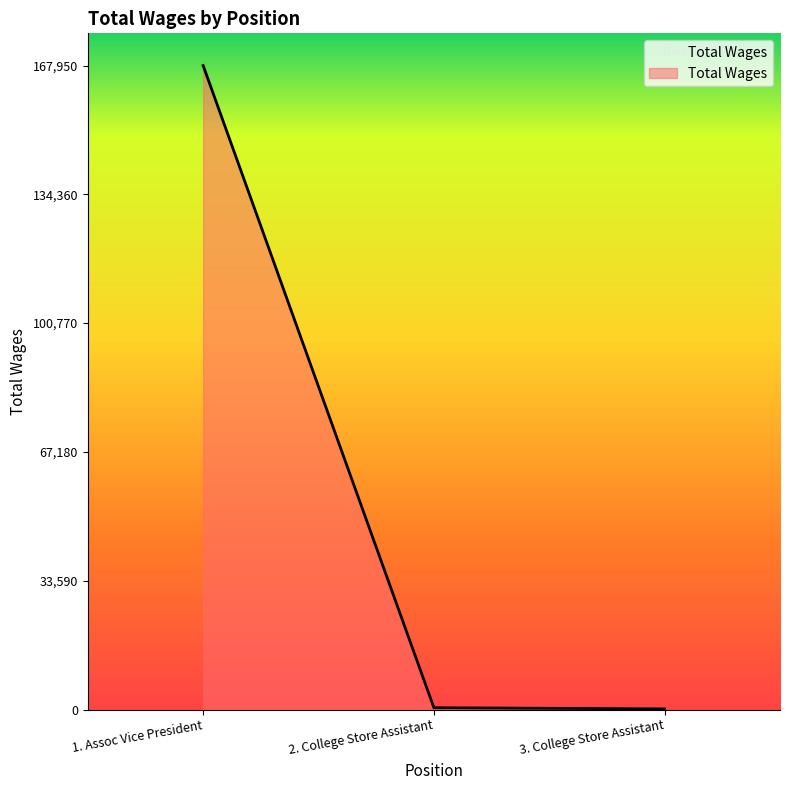

What is the difference between the values at 1. Assoc Vice President and 2. College Store Assistant?

167477